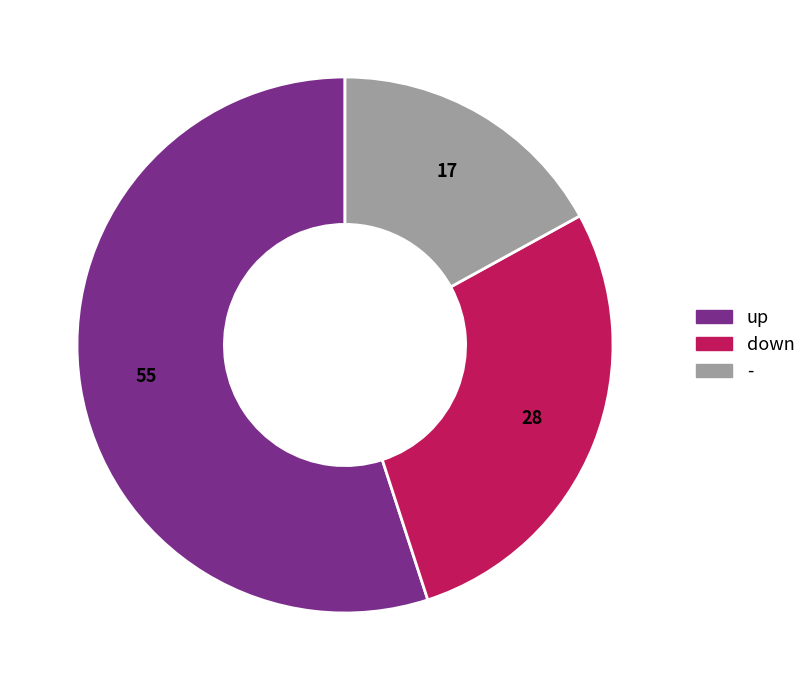

Which slice represents more than half of the pie?

up